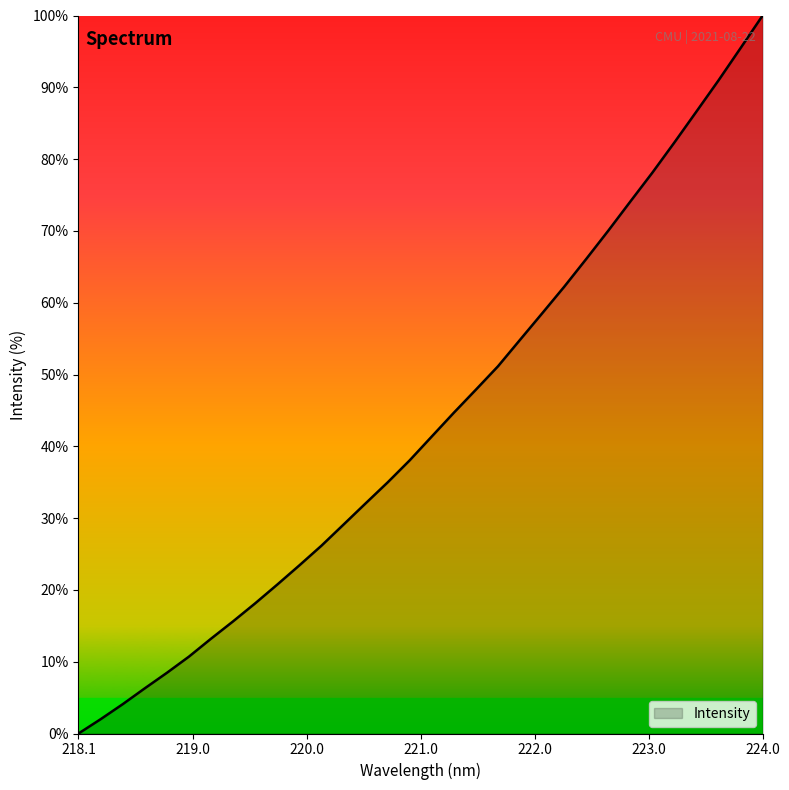

Reading left to right, list all the values displayed in this chart.

0.0	2.0	4.1	6.3	8.5	10.7	13.2	15.6	18.1	20.7	23.4	26.2	29.1	32.1	35.0	38.1	41.4	44.7	47.9	51.1	54.8	58.5	62.2	66.1	70.0	74.1	78.1	82.3	86.6	91.0	95.5	100.0